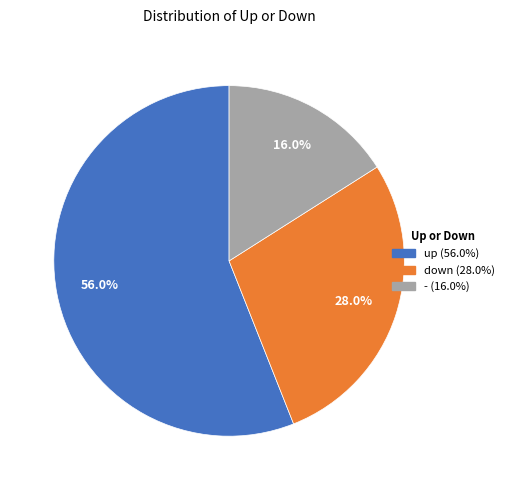

To the nearest percent, what is the difference between the - and up slice percentages?

40%